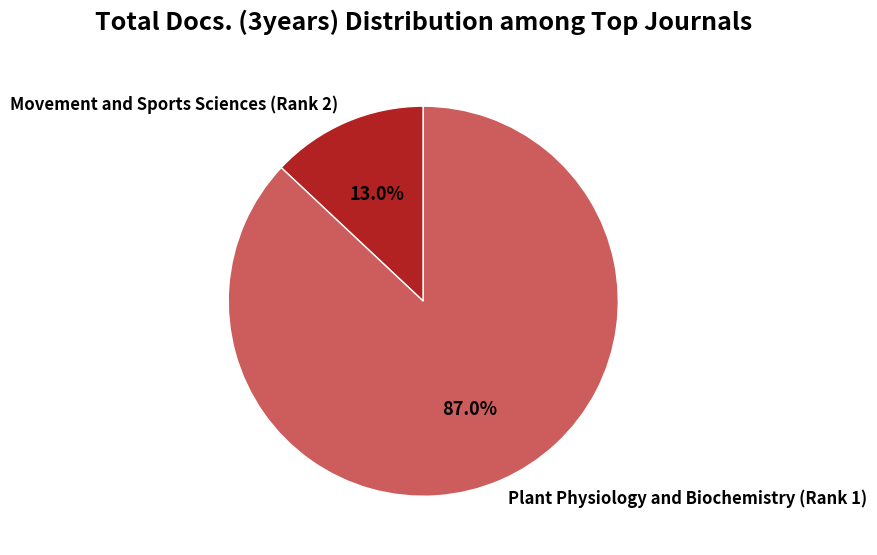

Is it true that Movement and Sports Sciences (Rank 2) is 7% of the pie?

False